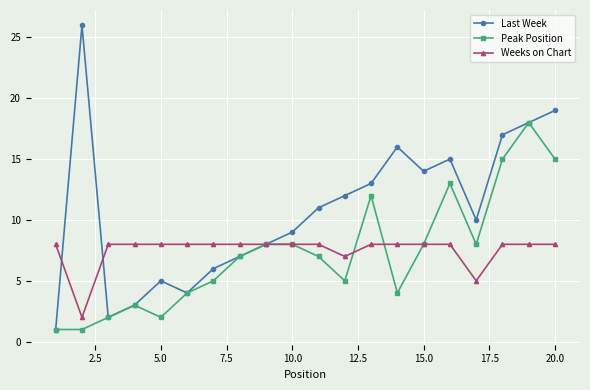

At how many categories does at least one series exceed 25?

1